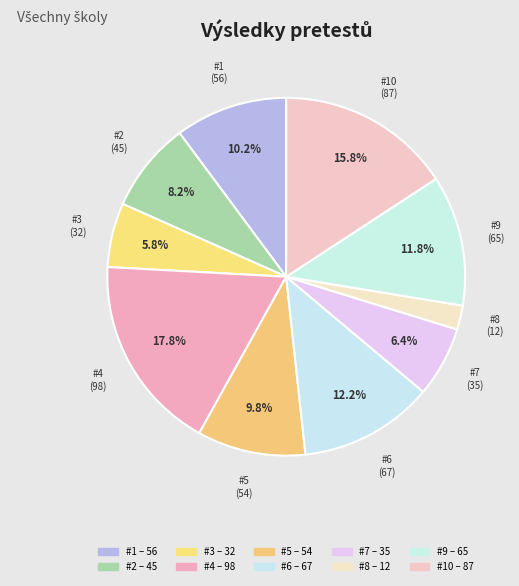

Count the number of slices in the pie.

10